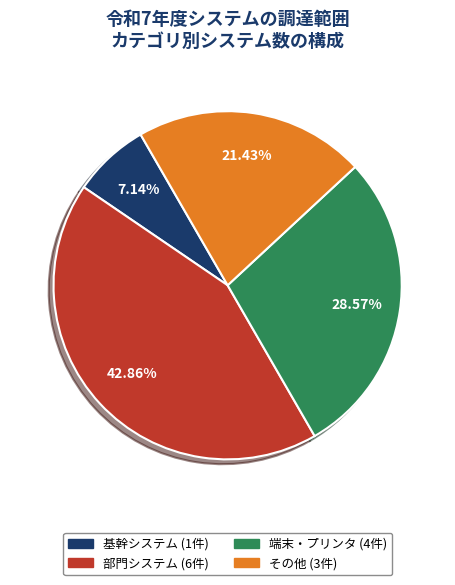

Rank the categories by value from highest to lowest.

部門システム, 端末・プリンタ, その他, 基幹システム